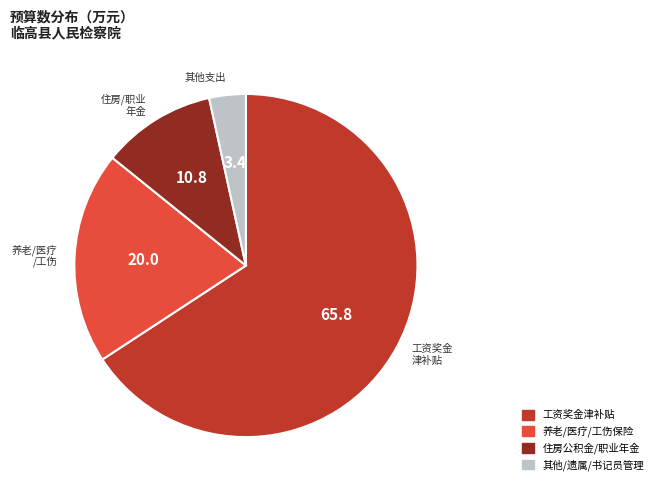

Does any single category account for the majority?

Yes